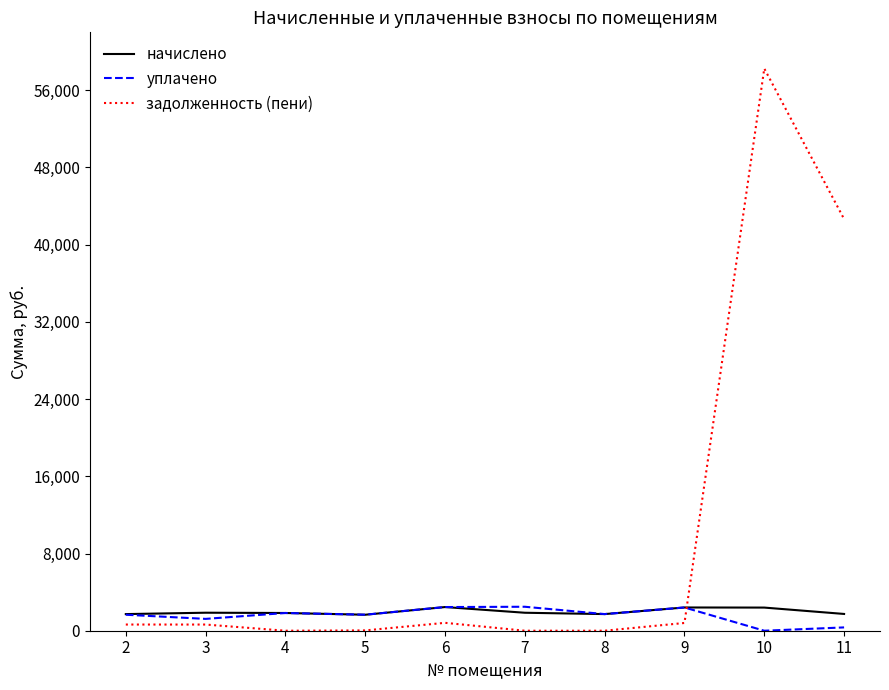

Read the начислено value at 5.

1657.0